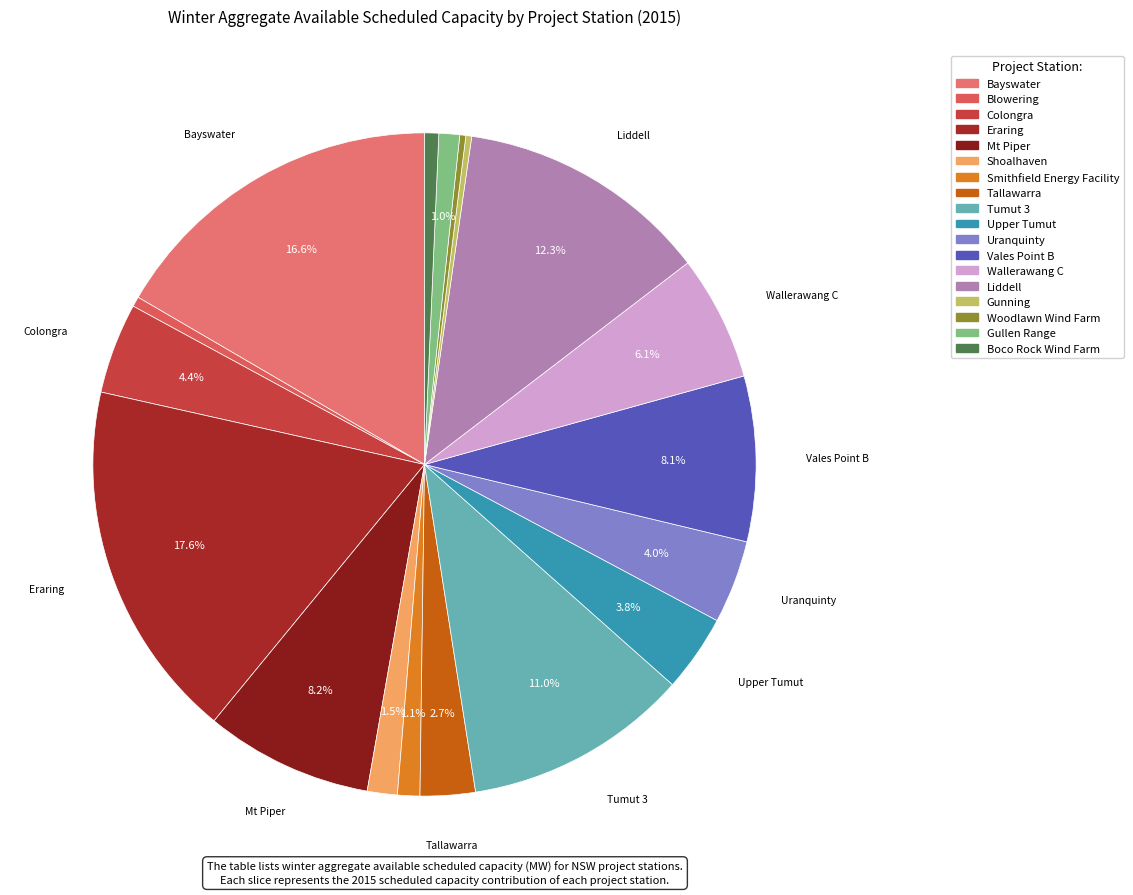

Approximately how many times larger is the value at Bayswater compared to Mt Piper?

2.0